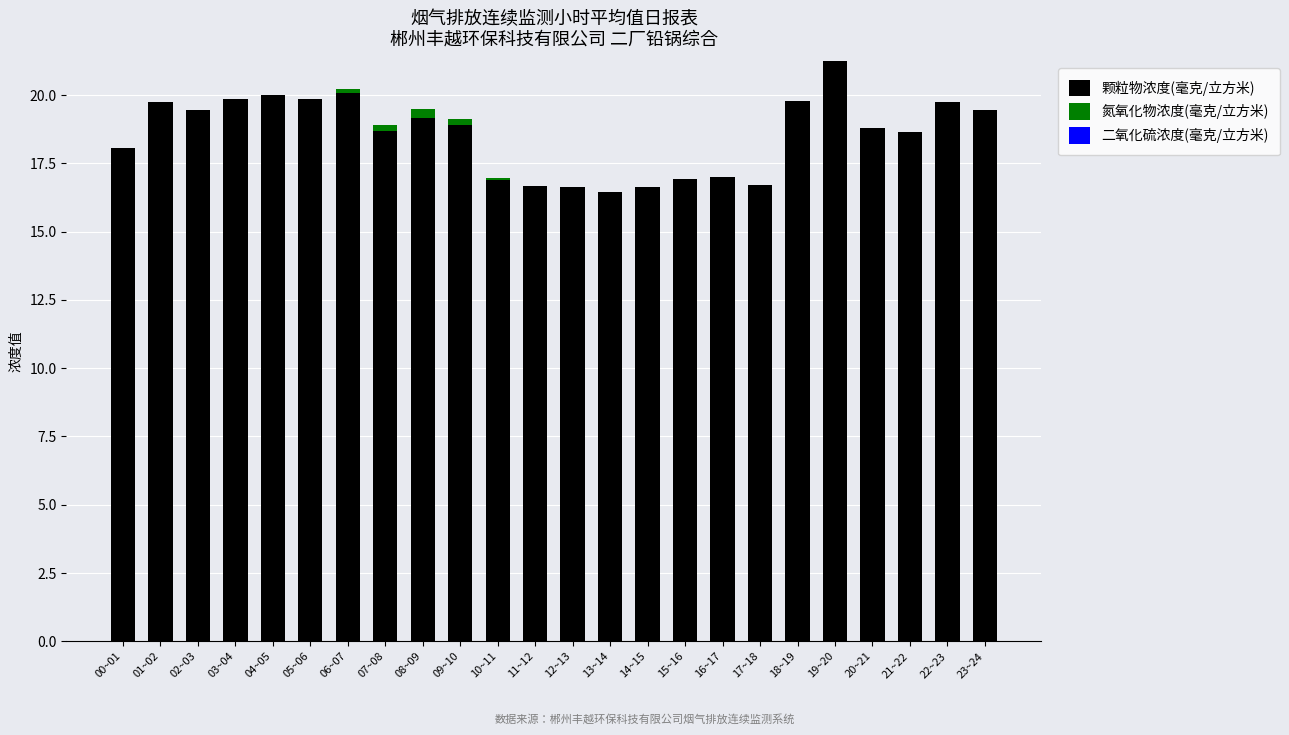

Which category has the highest value in the 颗粒物浓度(毫克/立方米) series?

19~20